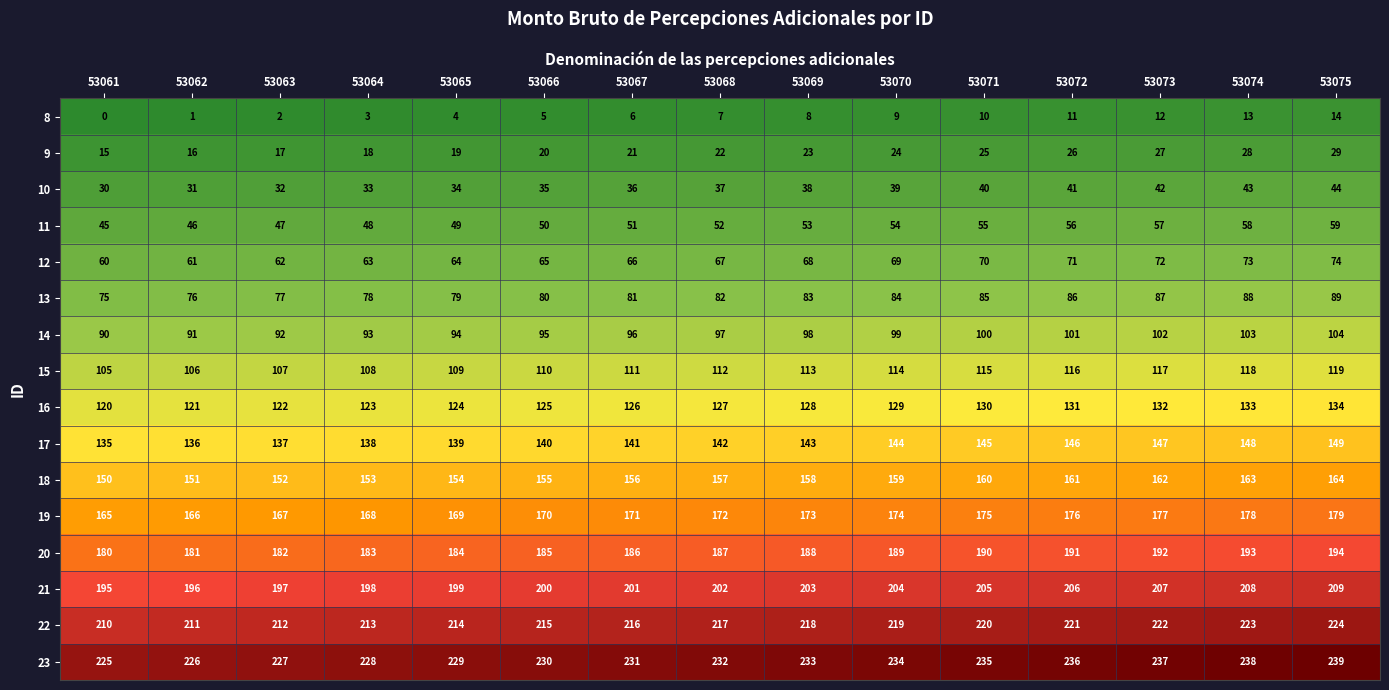

What is the spread (max minus min) of values at 53071?

225